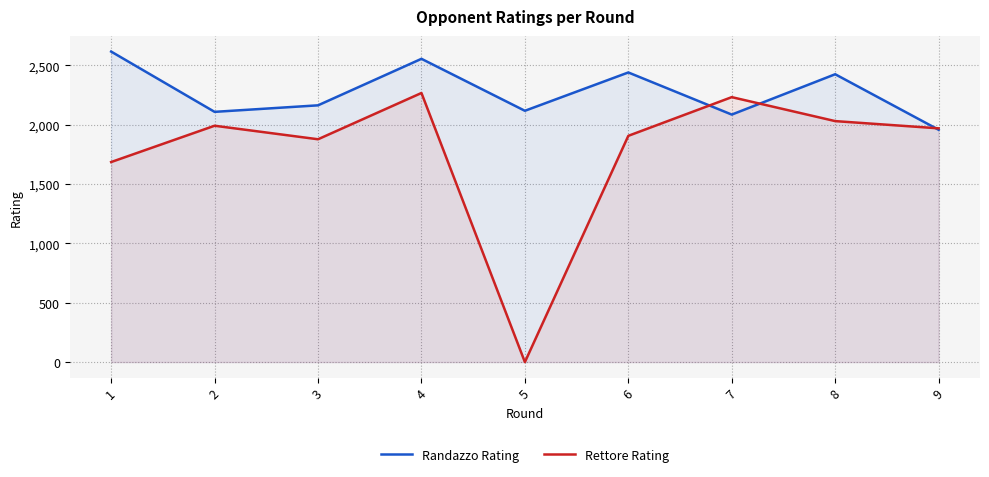

Where does the Rettore Rating series first go above 1970?

2